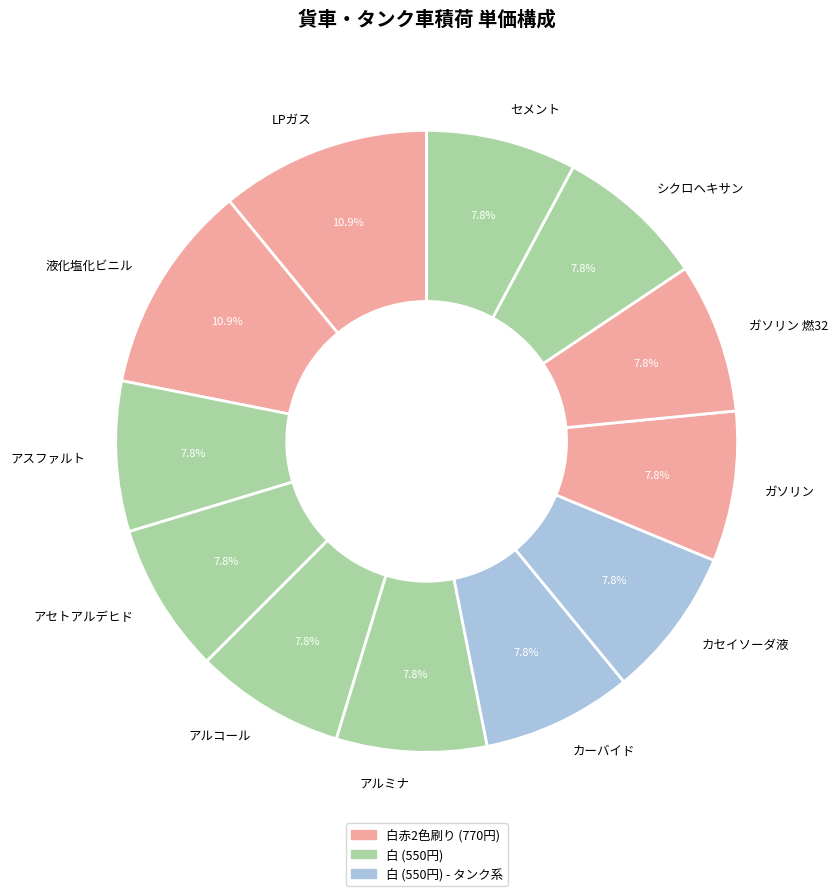

How many slices are in this pie chart?

12